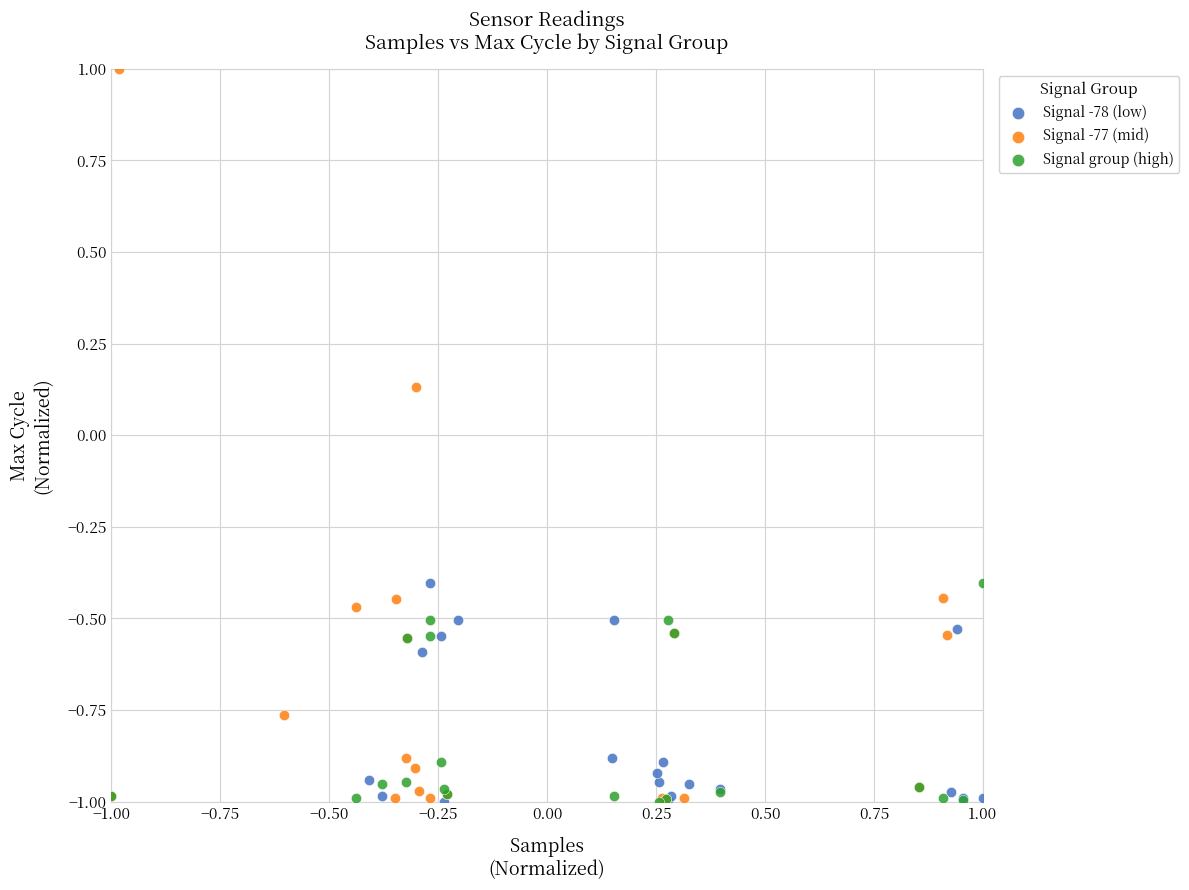

Which series has the largest Y range (max minus min)?

Signal -77 (mid)